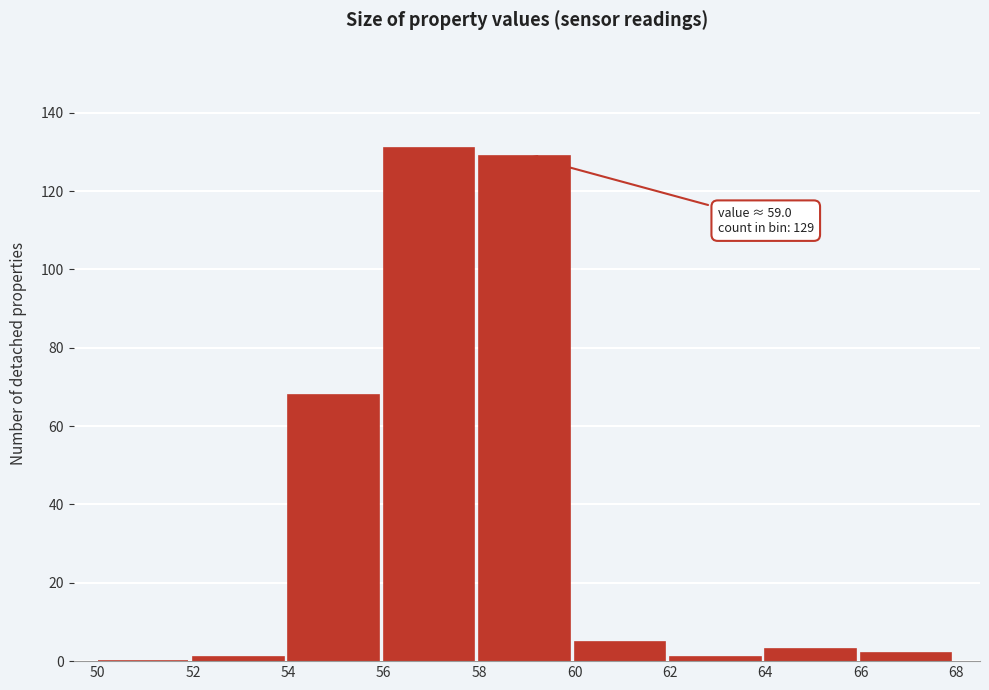

Over which range of the x-axis is the bar tallest?

56 to 58